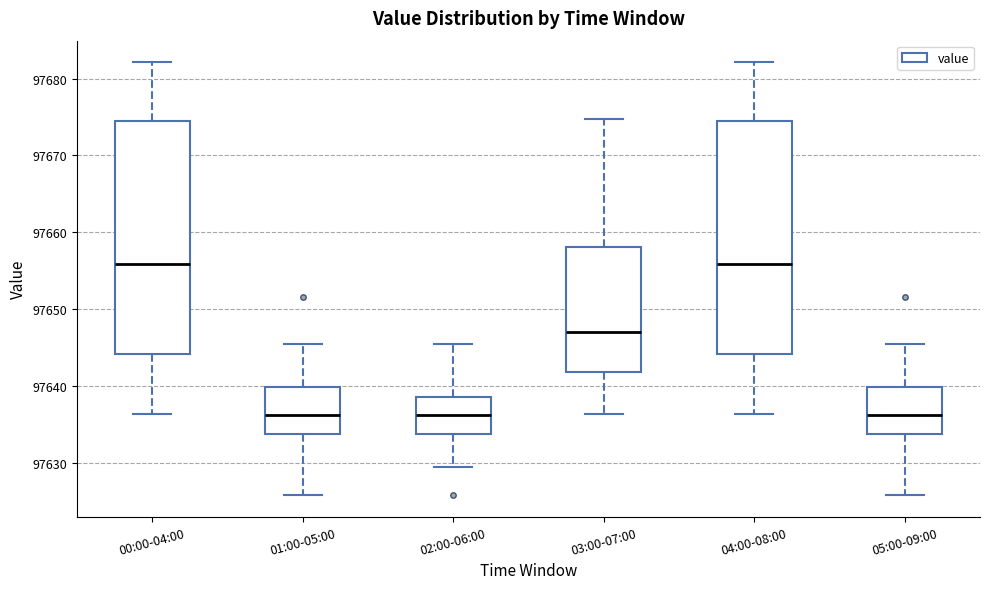

Where is the lower edge of the box for 03:00-07:00 on the y-axis? The values are not printed on the chart, so give them approximately, as read against the axis.

97642